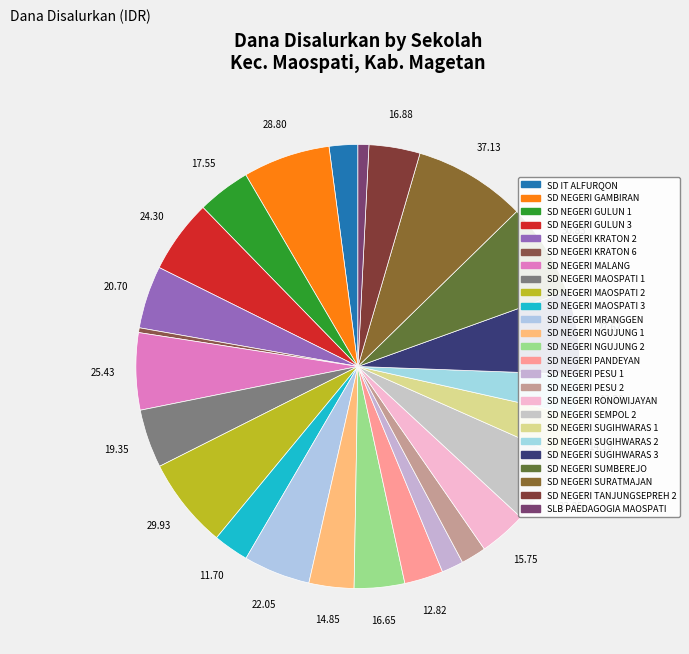

True or false: SD NEGERI KRATON 6 accounts for 0% of the total.

True